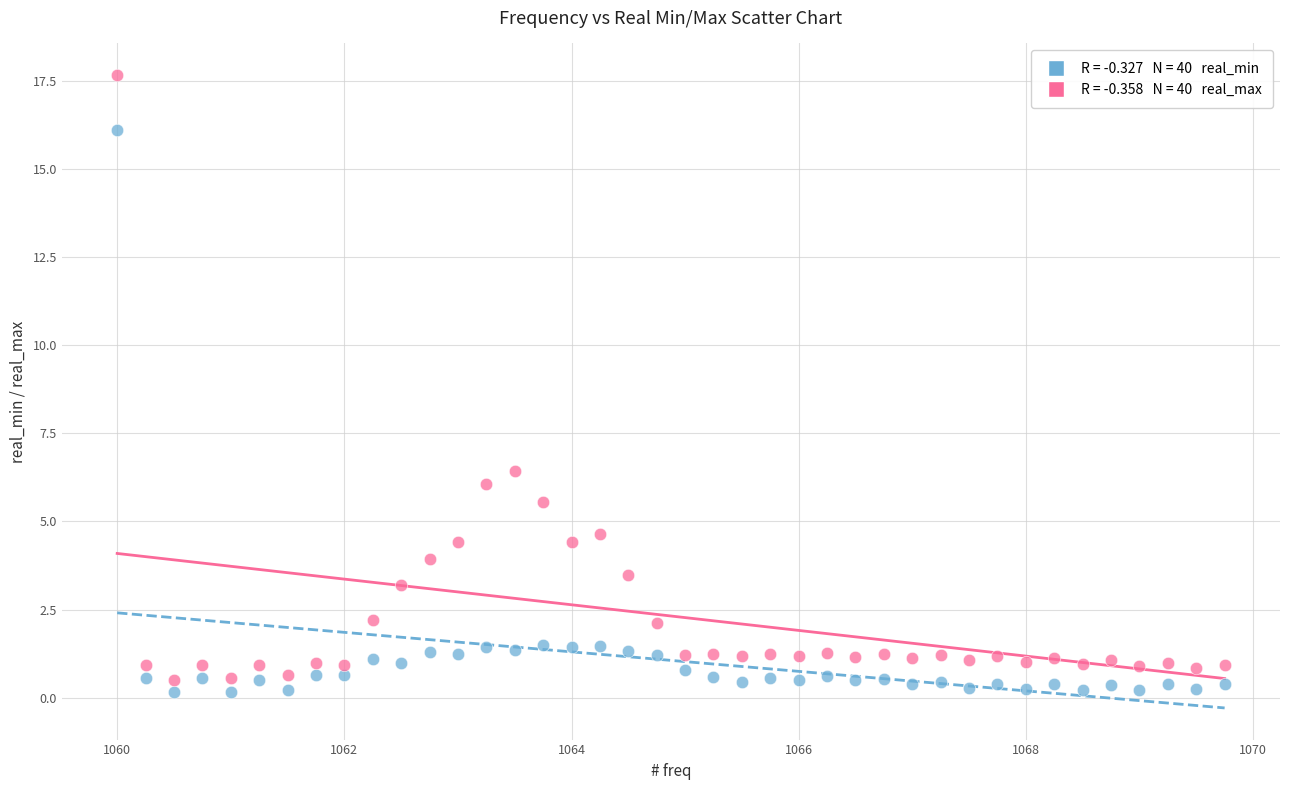

Across all series, what Y value is closest to 8?

6.4